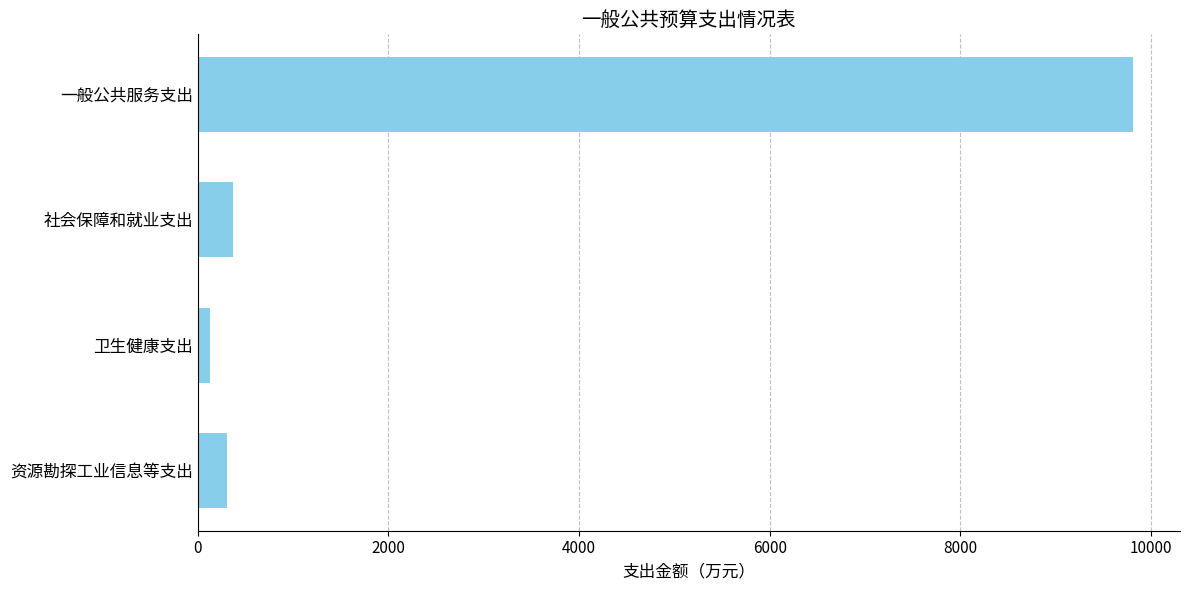

Does the chart contain any negative values?

No